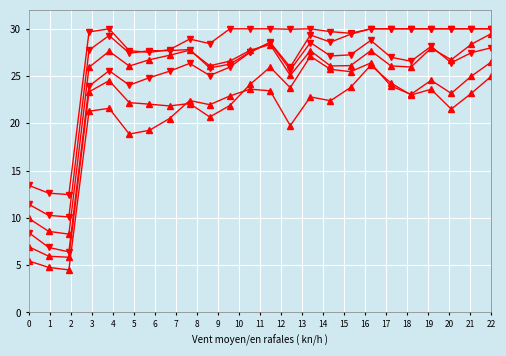

How many lines are shown in the chart?

6